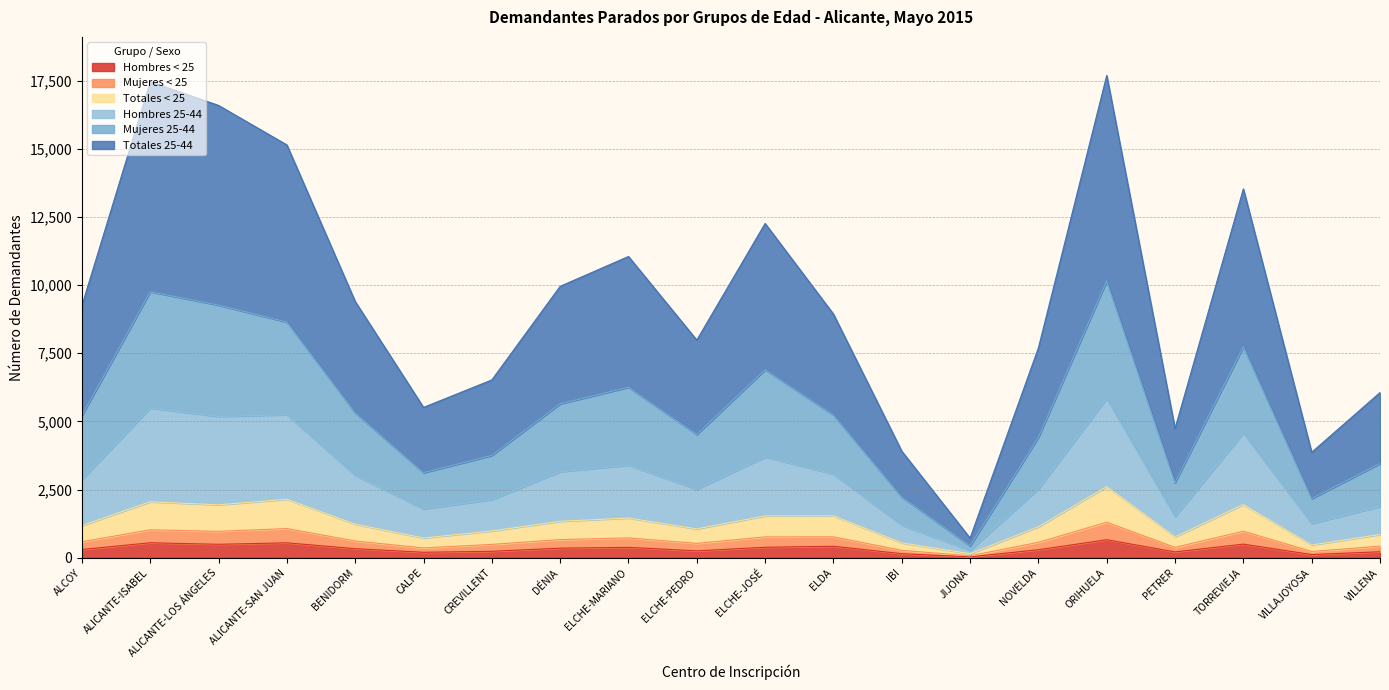

Reading left to right, list all the values displayed in this chart.

Hombres < 25: ALCOY=305	ALICANTE-ISABEL=553	ALICANTE-LOS ÁNGELES=497	ALICANTE-SAN JUAN=551	BENIDORM=336	CALPE=204	CREVILLENT=241	DÉNIA=355	ELCHE-MARIANO=385	ELCHE-PEDRO=256	ELCHE-JOSÉ=388	ELDA=425	IBI=153	JIJONA=36	NOVELDA=297	ORIHUELA=665	PETRER=218	TORREVIEJA=503	VILLAJOYOSA=121	VILLENA=223
Mujeres < 25: ALCOY=591	ALICANTE-ISABEL=1028	ALICANTE-LOS ÁNGELES=972	ALICANTE-SAN JUAN=1074	BENIDORM=617	CALPE=364	CREVILLENT=493	DÉNIA=670	ELCHE-MARIANO=730	ELCHE-PEDRO=531	ELCHE-JOSÉ=768	ELDA=771	IBI=275	JIJONA=76	NOVELDA=569	ORIHUELA=1306	PETRER=385	TORREVIEJA=977	VILLAJOYOSA=235	VILLENA=428
Totales < 25: ALCOY=1182	ALICANTE-ISABEL=2056	ALICANTE-LOS ÁNGELES=1944	ALICANTE-SAN JUAN=2148	BENIDORM=1234	CALPE=728	CREVILLENT=986	DÉNIA=1340	ELCHE-MARIANO=1460	ELCHE-PEDRO=1062	ELCHE-JOSÉ=1536	ELDA=1542	IBI=550	JIJONA=152	NOVELDA=1138	ORIHUELA=2612	PETRER=770	TORREVIEJA=1954	VILLAJOYOSA=470	VILLENA=856
Hombres 25-44: ALCOY=9248	ALICANTE-ISABEL=17458	ALICANTE-LOS ÁNGELES=16588	ALICANTE-SAN JUAN=15140	BENIDORM=9400	CALPE=5516	CREVILLENT=6524	DÉNIA=9956	ELCHE-MARIANO=11050	ELCHE-PEDRO=7984	ELCHE-JOSÉ=12260	ELDA=8938	IBI=3912	JIJONA=724	NOVELDA=7698	ORIHUELA=17686	PETRER=4742	TORREVIEJA=13528	VILLAJOYOSA=3870	VILLENA=6060
Mujeres 25-44: ALCOY=5215	ALICANTE-ISABEL=9757	ALICANTE-LOS ÁNGELES=9266	ALICANTE-SAN JUAN=8644	BENIDORM=5317	CALPE=3122	CREVILLENT=3755	DÉNIA=5648	ELCHE-MARIANO=6255	ELCHE-PEDRO=4523	ELCHE-JOSÉ=6898	ELDA=5240	IBI=2231	JIJONA=438	NOVELDA=4418	ORIHUELA=10149	PETRER=2756	TORREVIEJA=7741	VILLAJOYOSA=2170	VILLENA=3458
Totales 25-44: ALCOY=2868	ALICANTE-ISABEL=5493	ALICANTE-LOS ÁNGELES=5186	ALICANTE-SAN JUAN=5248	BENIDORM=3023	CALPE=1796	CREVILLENT=2133	DÉNIA=3159	ELCHE-MARIANO=3398	ELCHE-PEDRO=2513	ELCHE-JOSÉ=3696	ELDA=3072	IBI=1197	JIJONA=274	NOVELDA=2529	ORIHUELA=5840	PETRER=1512	TORREVIEJA=4573	VILLAJOYOSA=1258	VILLENA=1884